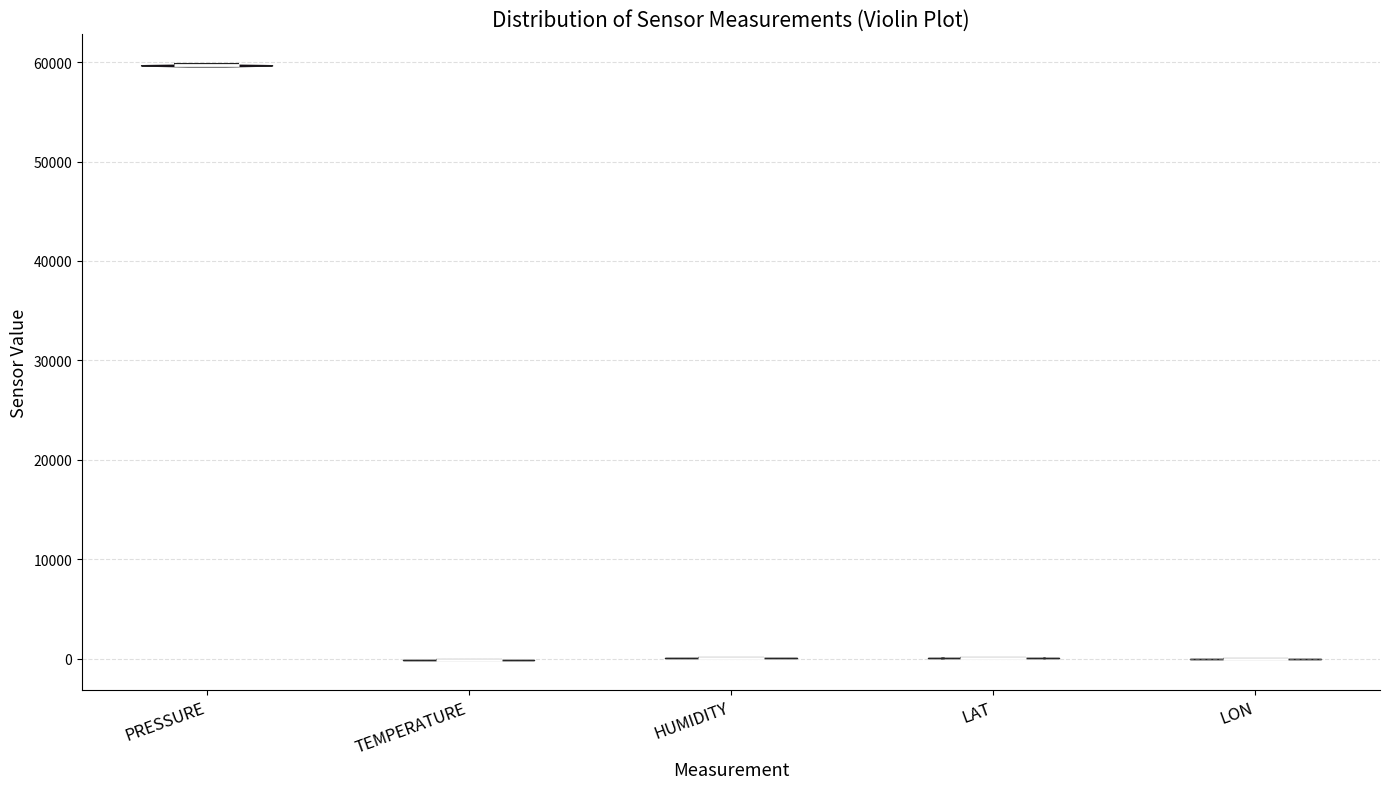

What is the highest point the violin for HUMIDITY reaches on the y-axis? The values are not printed on the chart, so give them approximately, as read against the axis.

0